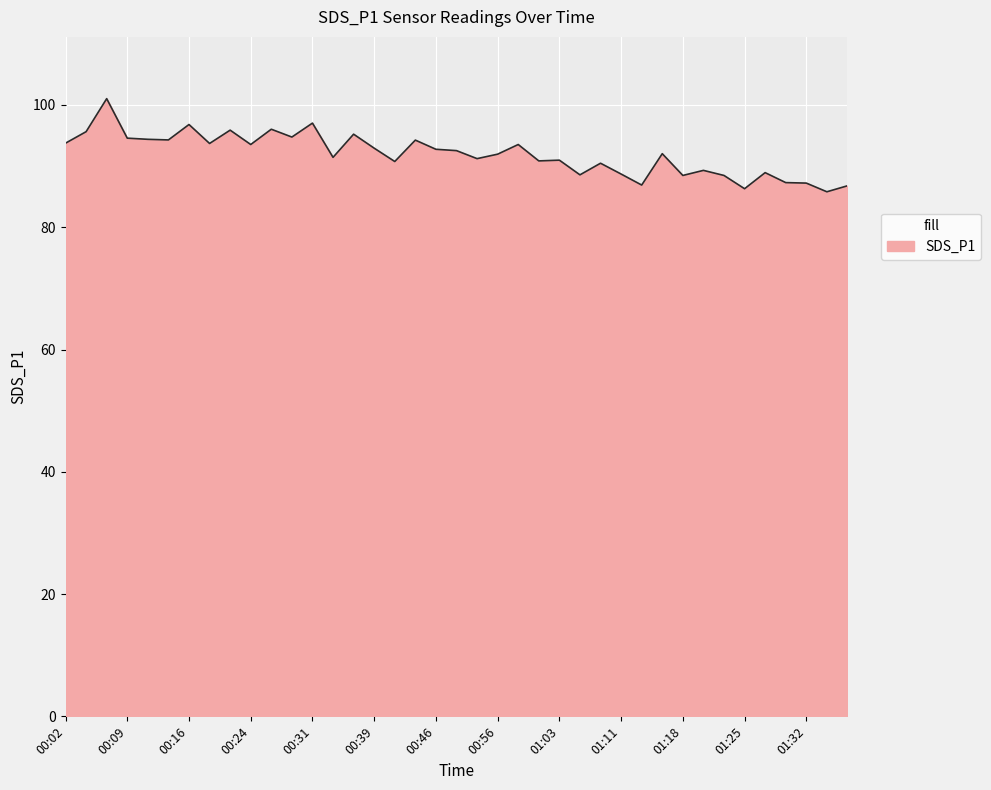

What is the smallest value displayed?

85.8